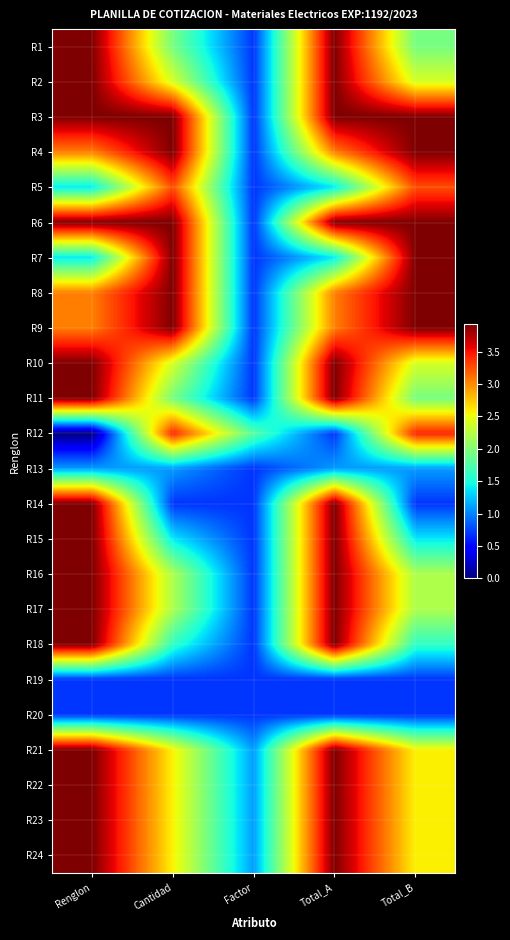

Reading left to right, extract all data points from this chart.

R1: Renglon=3.9	Cantidad=1.9	Factor=0.7	Total_A=3.9	Total_B=1.9
R2: Renglon=3.9	Cantidad=2.4	Factor=0.7	Total_A=3.9	Total_B=2.4
R3: Renglon=3.9	Cantidad=3.9	Factor=0.7	Total_A=3.9	Total_B=3.9
R4: Renglon=3.0	Cantidad=3.9	Factor=0.7	Total_A=3.0	Total_B=3.9
R5: Renglon=1.4	Cantidad=3.3	Factor=0.7	Total_A=1.4	Total_B=3.3
R6: Renglon=3.9	Cantidad=3.9	Factor=0.7	Total_A=3.9	Total_B=3.9
R7: Renglon=1.4	Cantidad=3.9	Factor=0.7	Total_A=1.4	Total_B=3.9
R8: Renglon=3.0	Cantidad=3.9	Factor=0.7	Total_A=3.0	Total_B=3.9
R9: Renglon=3.0	Cantidad=3.9	Factor=0.7	Total_A=3.0	Total_B=3.9
R10: Renglon=3.9	Cantidad=2.4	Factor=0.7	Total_A=3.9	Total_B=2.4
R11: Renglon=3.9	Cantidad=1.9	Factor=0.7	Total_A=3.9	Total_B=1.9
R12: Renglon=0.0	Cantidad=3.4	Factor=1.8	Total_A=0.7	Total_B=3.4
R13: Renglon=1.1	Cantidad=1.1	Factor=0.7	Total_A=1.1	Total_B=1.1
R14: Renglon=3.9	Cantidad=0.7	Factor=0.7	Total_A=3.9	Total_B=0.7
R15: Renglon=3.9	Cantidad=1.4	Factor=0.7	Total_A=3.9	Total_B=1.4
R16: Renglon=3.9	Cantidad=2.2	Factor=0.7	Total_A=3.9	Total_B=2.2
R17: Renglon=3.9	Cantidad=2.2	Factor=0.7	Total_A=3.9	Total_B=2.2
R18: Renglon=3.9	Cantidad=1.6	Factor=0.7	Total_A=3.9	Total_B=1.6
R19: Renglon=0.7	Cantidad=0.7	Factor=0.7	Total_A=0.7	Total_B=0.7
R20: Renglon=0.7	Cantidad=0.7	Factor=0.7	Total_A=0.7	Total_B=0.7
R21: Renglon=3.9	Cantidad=2.6	Factor=1.1	Total_A=3.9	Total_B=2.6
R22: Renglon=3.9	Cantidad=2.6	Factor=1.1	Total_A=3.9	Total_B=2.6
R23: Renglon=3.9	Cantidad=2.6	Factor=1.1	Total_A=3.9	Total_B=2.6
R24: Renglon=3.9	Cantidad=2.6	Factor=1.1	Total_A=3.9	Total_B=2.6